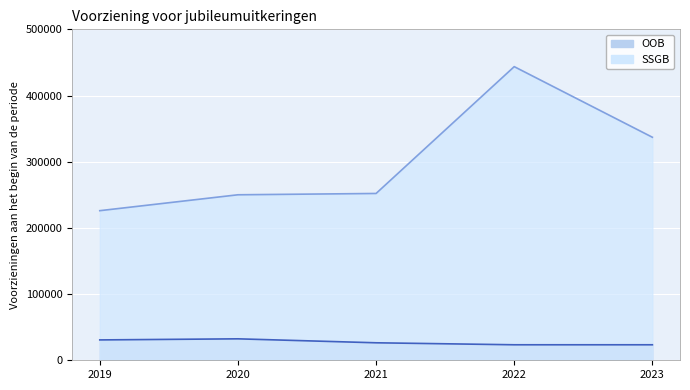

At how many categories does at least one series exceed 63911?

5